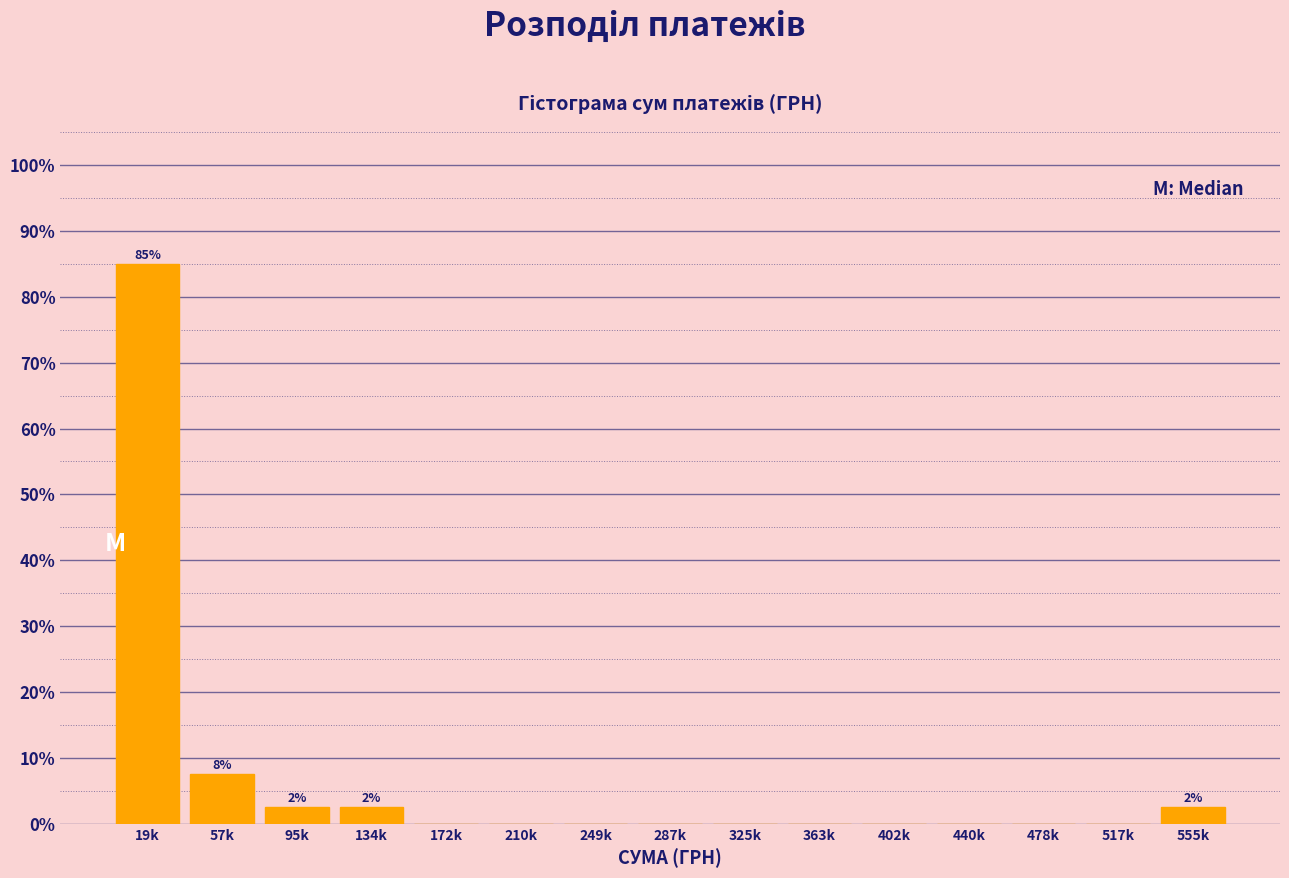

Reading right to left, extract all data points from this chart.

555k=2.5	517k=0.0	478k=0.0	440k=0.0	402k=0.0	363k=0.0	325k=0.0	287k=0.0	249k=0.0	210k=0.0	172k=0.0	134k=2.5	95k=2.5	57k=7.5	19k=85.0